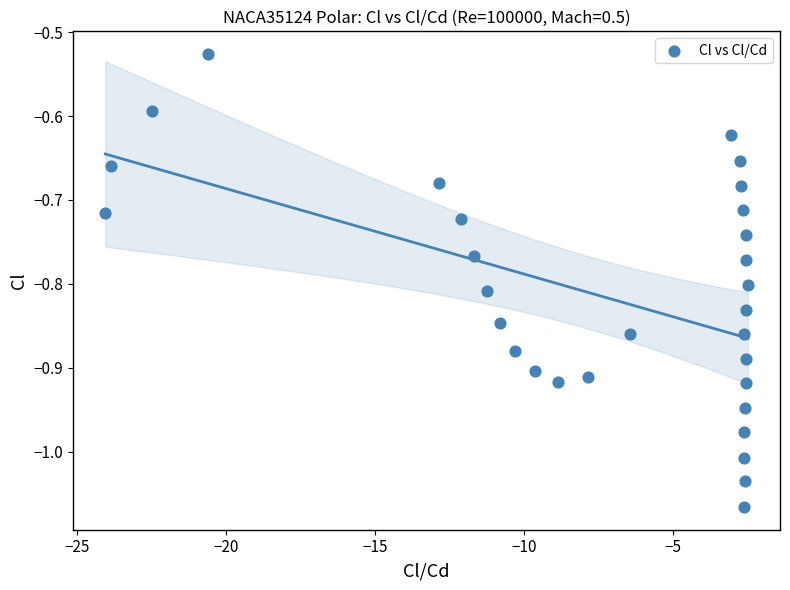

What is the range of X values (max minus min)?

21.6